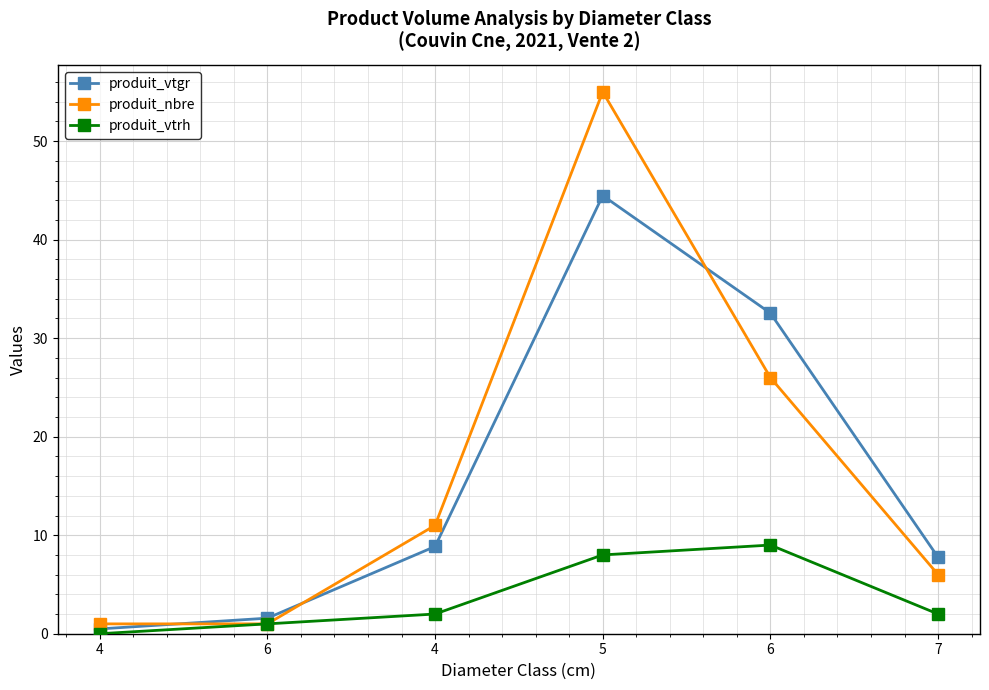

Rank the series by their maximum value, from lowest to highest.

produit_vtrh, produit_vtgr, produit_nbre